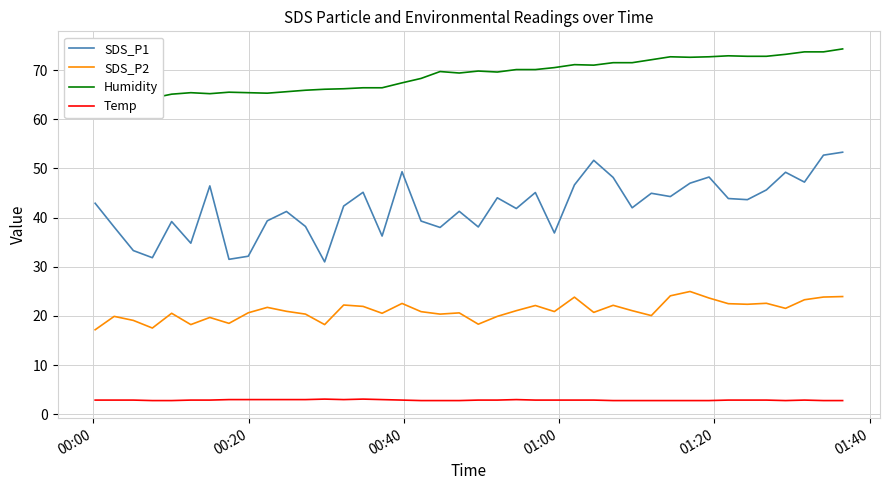

What is the highest value of the SDS_P2 series?

25.0